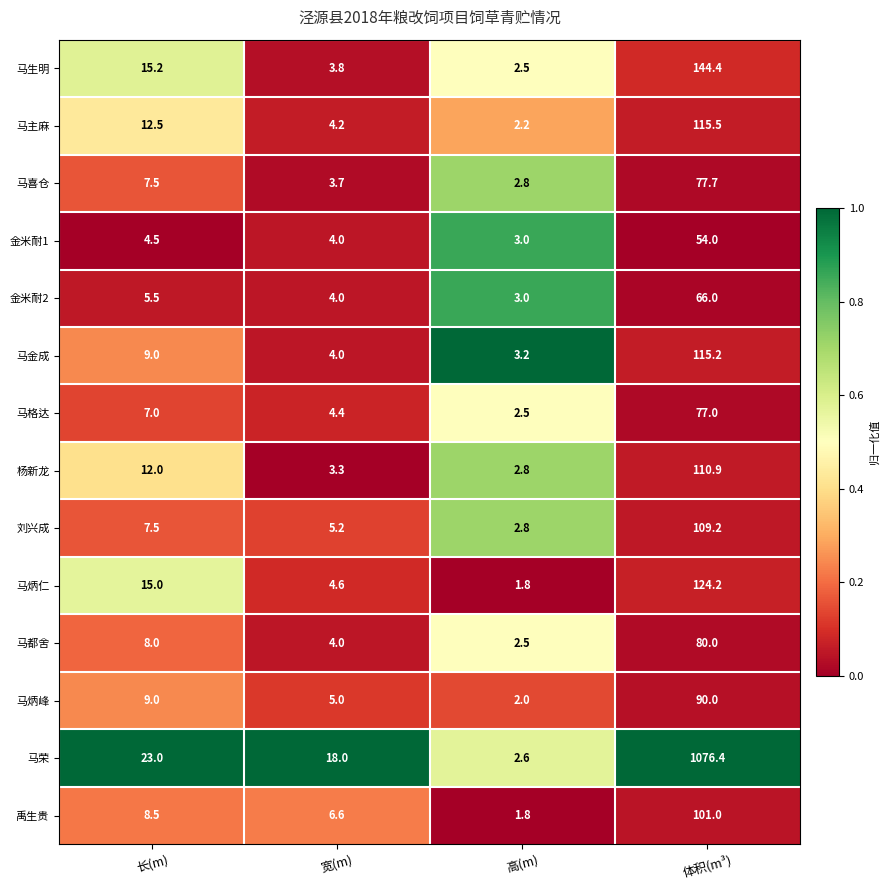

Is it true that 马炳仁 equals 8.3 at 长(m)?

False